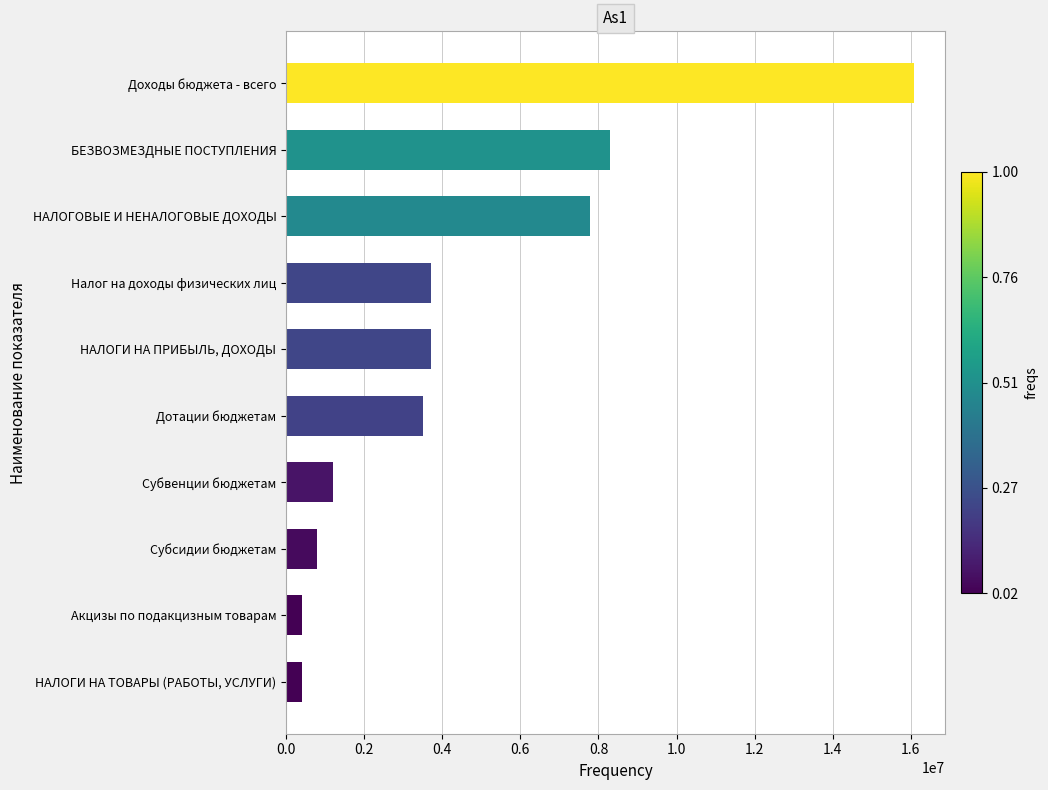

What is the average value?

4585001.5